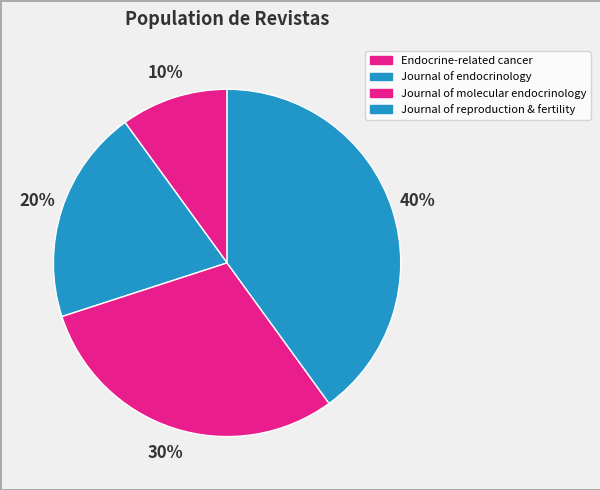

Does Journal of molecular endocrinology account for over 50% of the chart?

No